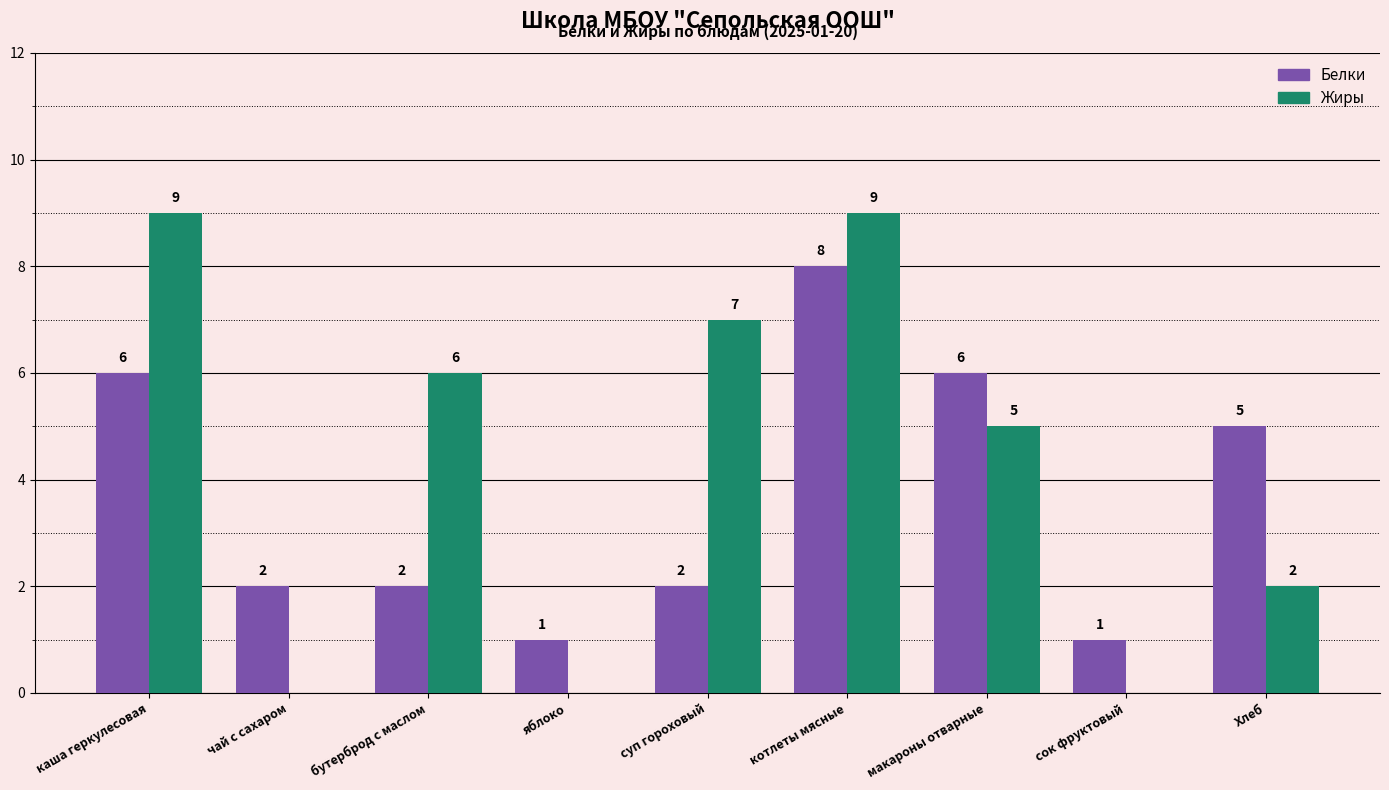

What is the approximate value of Белки at котлеты мясные?

8